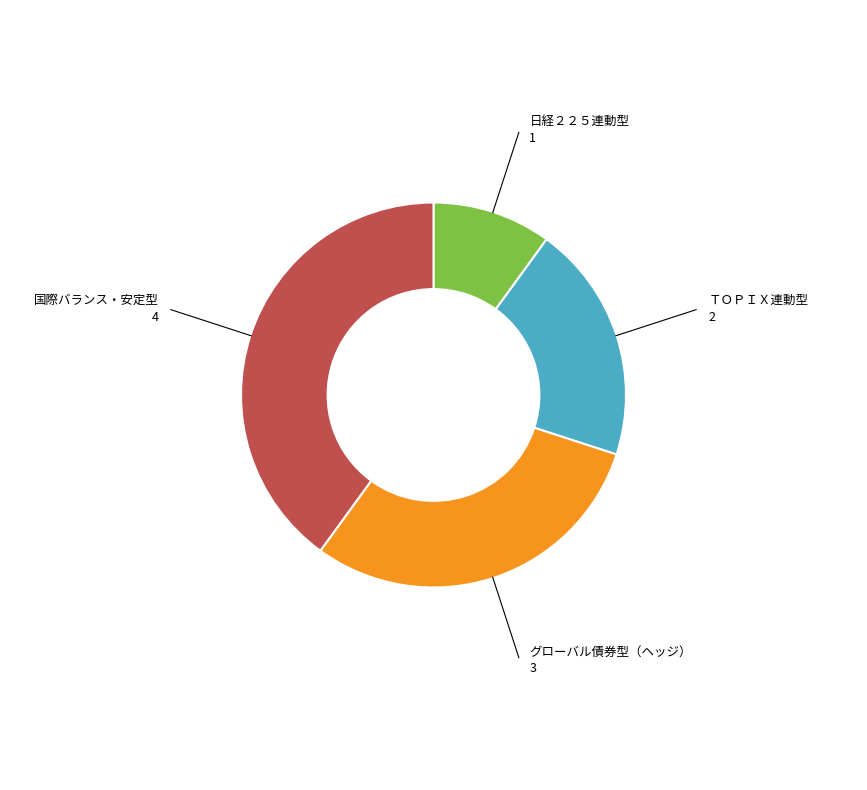

Is there any slice that represents more than half of the pie?

No